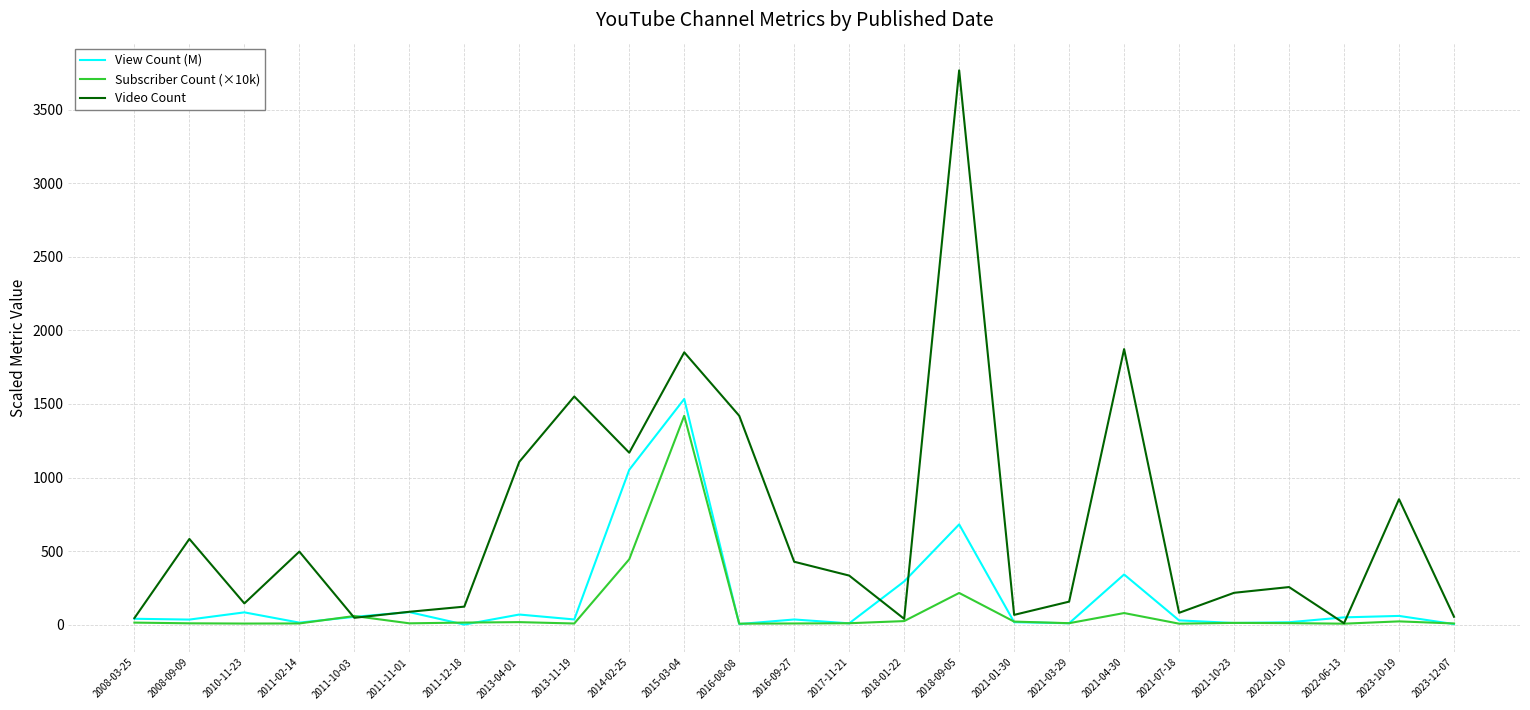

Which series has the largest total across all categories?

Video Count